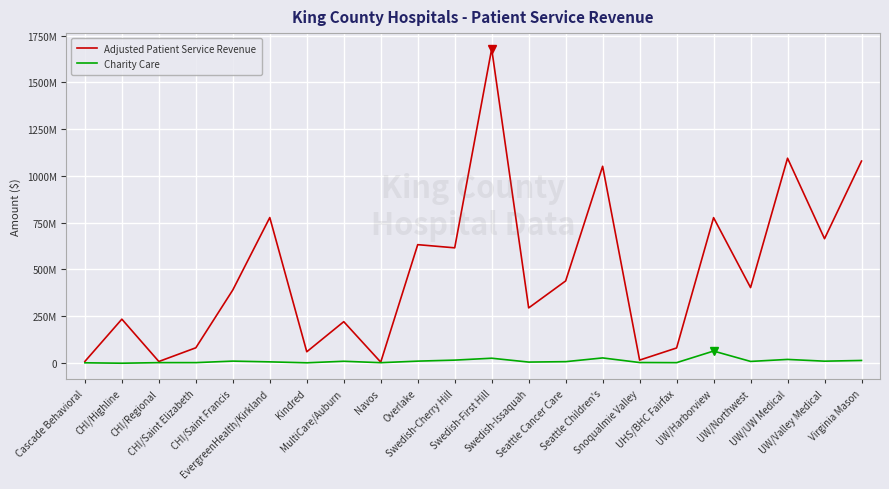

Does the chart display data point markers on the line(s)?

No